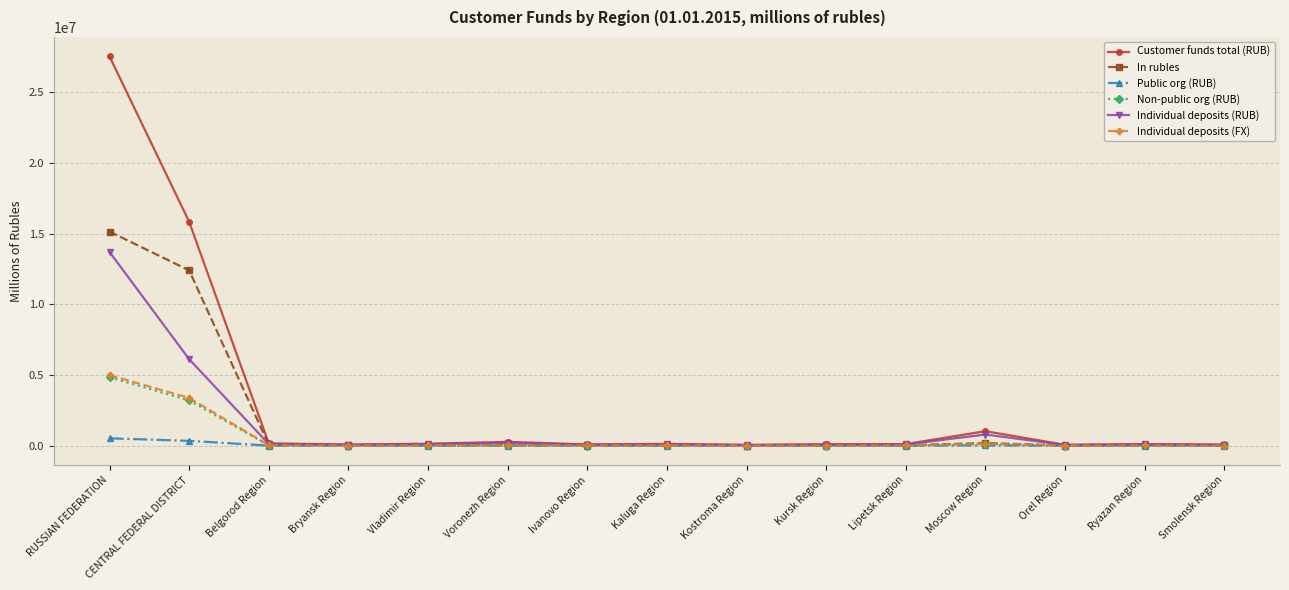

Which series has the largest range (max minus min)?

Customer funds total (RUB)